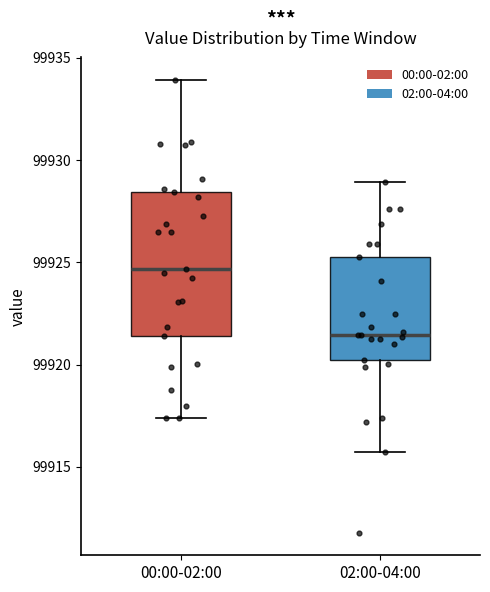

Reading left to right, read every box against the y-axis: the position of its median line, the range the box covers, and the ends of its whiskers. The values are not printed on the chart, so give them approximately, as read against the axis.

00:00-02:00: median 99924.5, box 99921.5 to 99928.5, whiskers 99917.5 to 99934.0
02:00-04:00: median 99921.5, box 99920.0 to 99925.5, whiskers 99915.5 to 99929.0